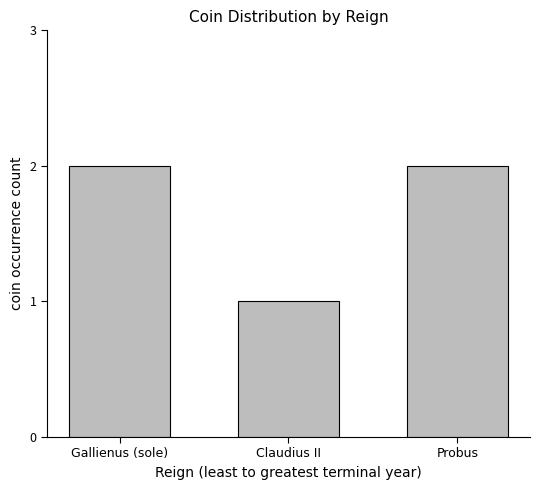

Reading left to right, list all the values displayed in this chart.

2	1	2